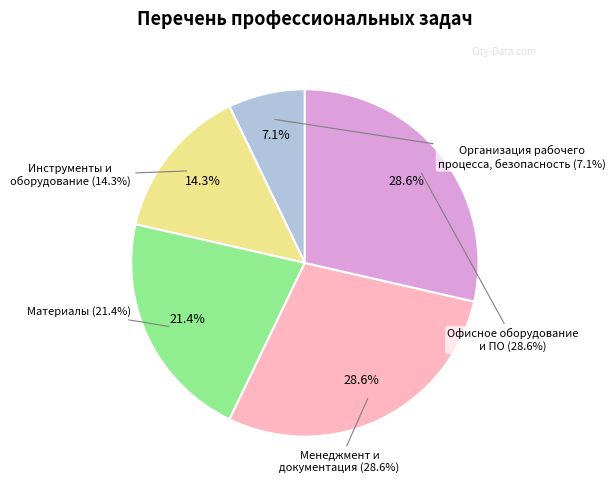

Approximately how many times larger is the value at Инструменты и оборудование для обогащения compared to Офисное оборудование и программное обеспечение?

0.5